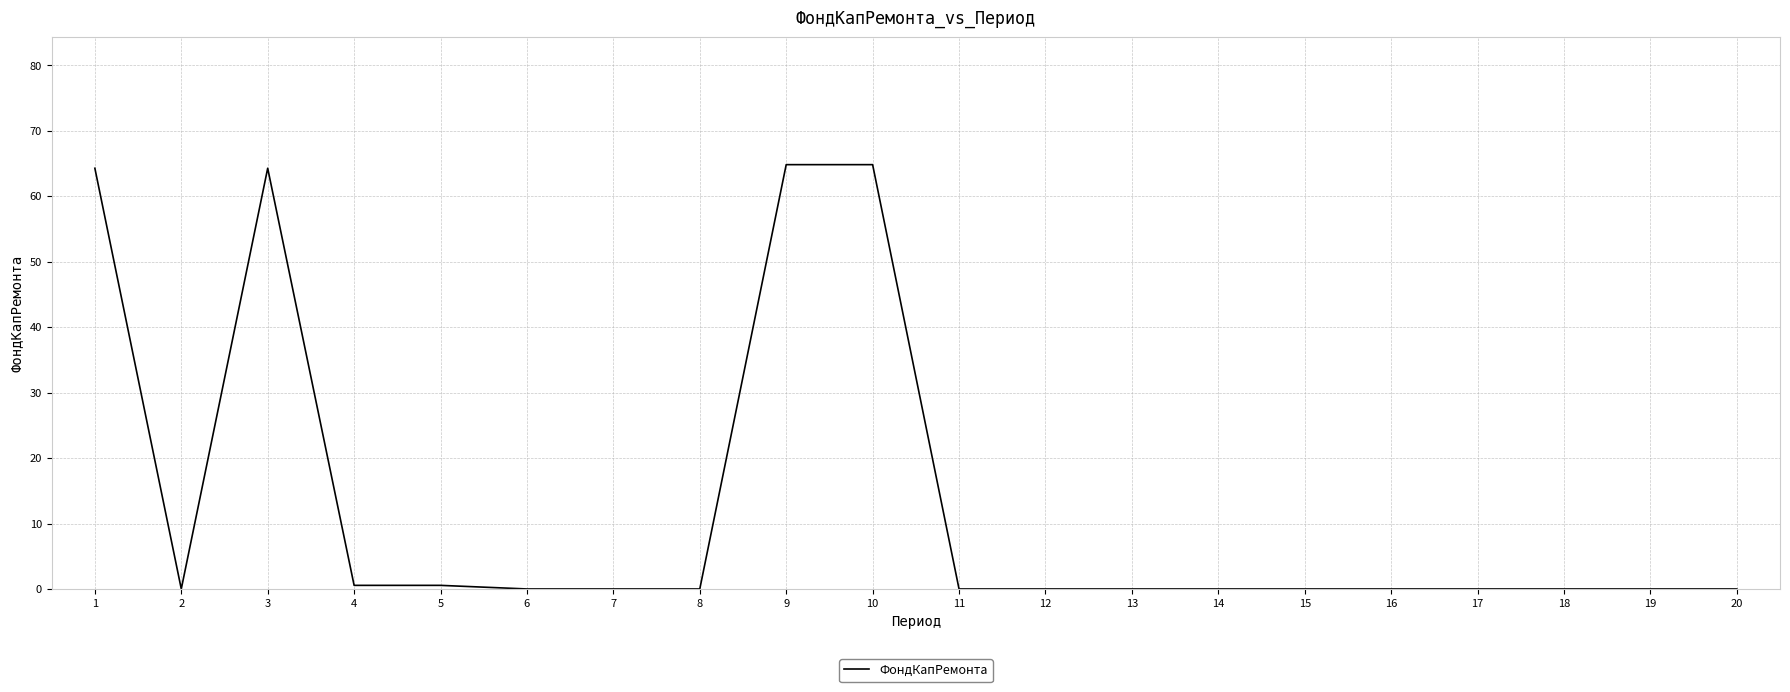

Reading left to right, what are all the values shown in this chart?

1=64.3	2=0.0	3=64.3	4=0.6	5=0.6	6=0.0	7=0.0	8=0.0	9=64.8	10=64.8	11=0.0	12=0.0	13=0.0	14=0.0	15=0.0	16=0.0	17=0.0	18=0.0	19=0.0	20=0.0